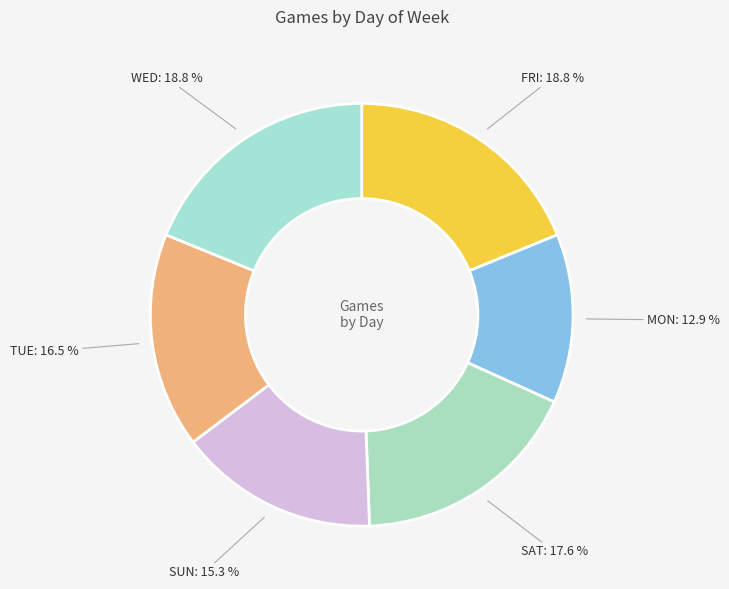

Count the number of slices in the pie.

6